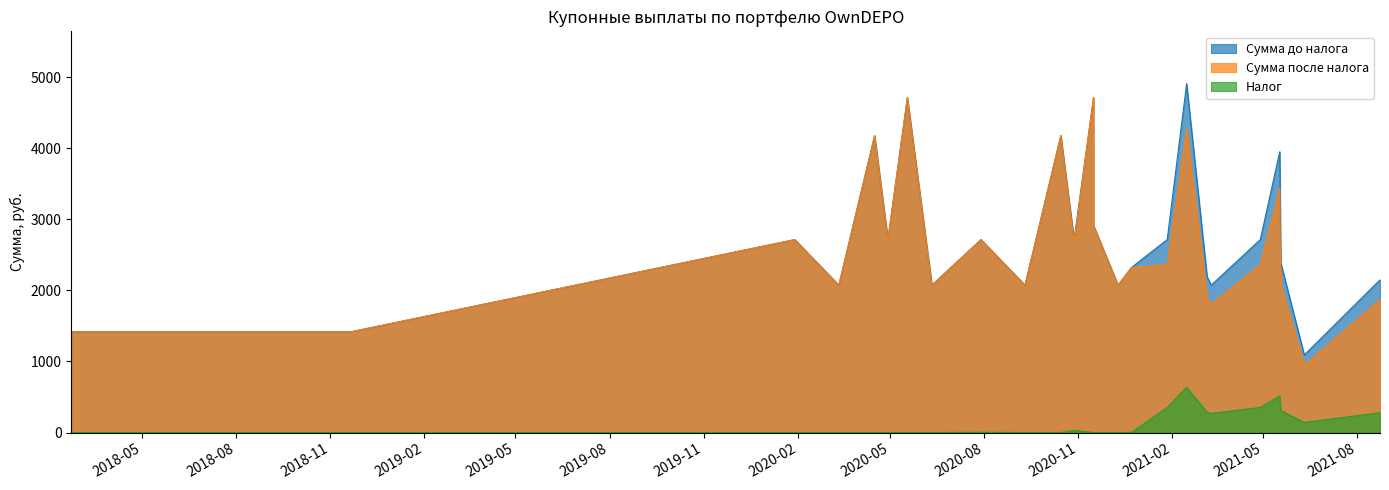

Which series has the largest range (max minus min)?

Сумма до налога